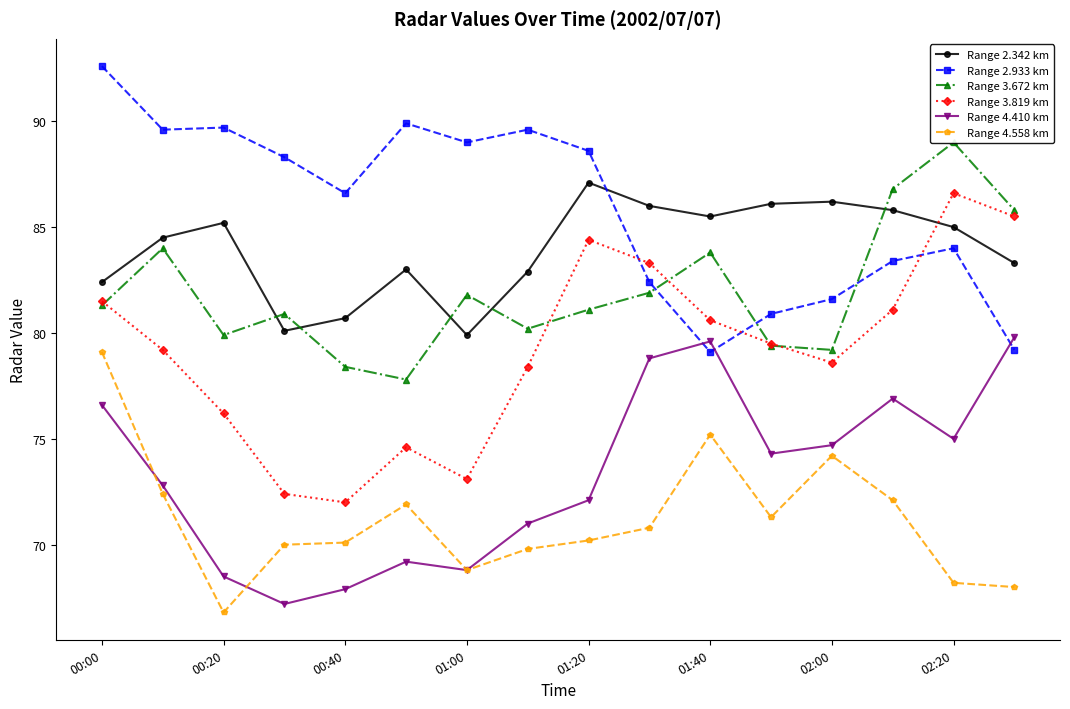

True or false: Range 2.342 km and Range 4.410 km cross at least once.

False